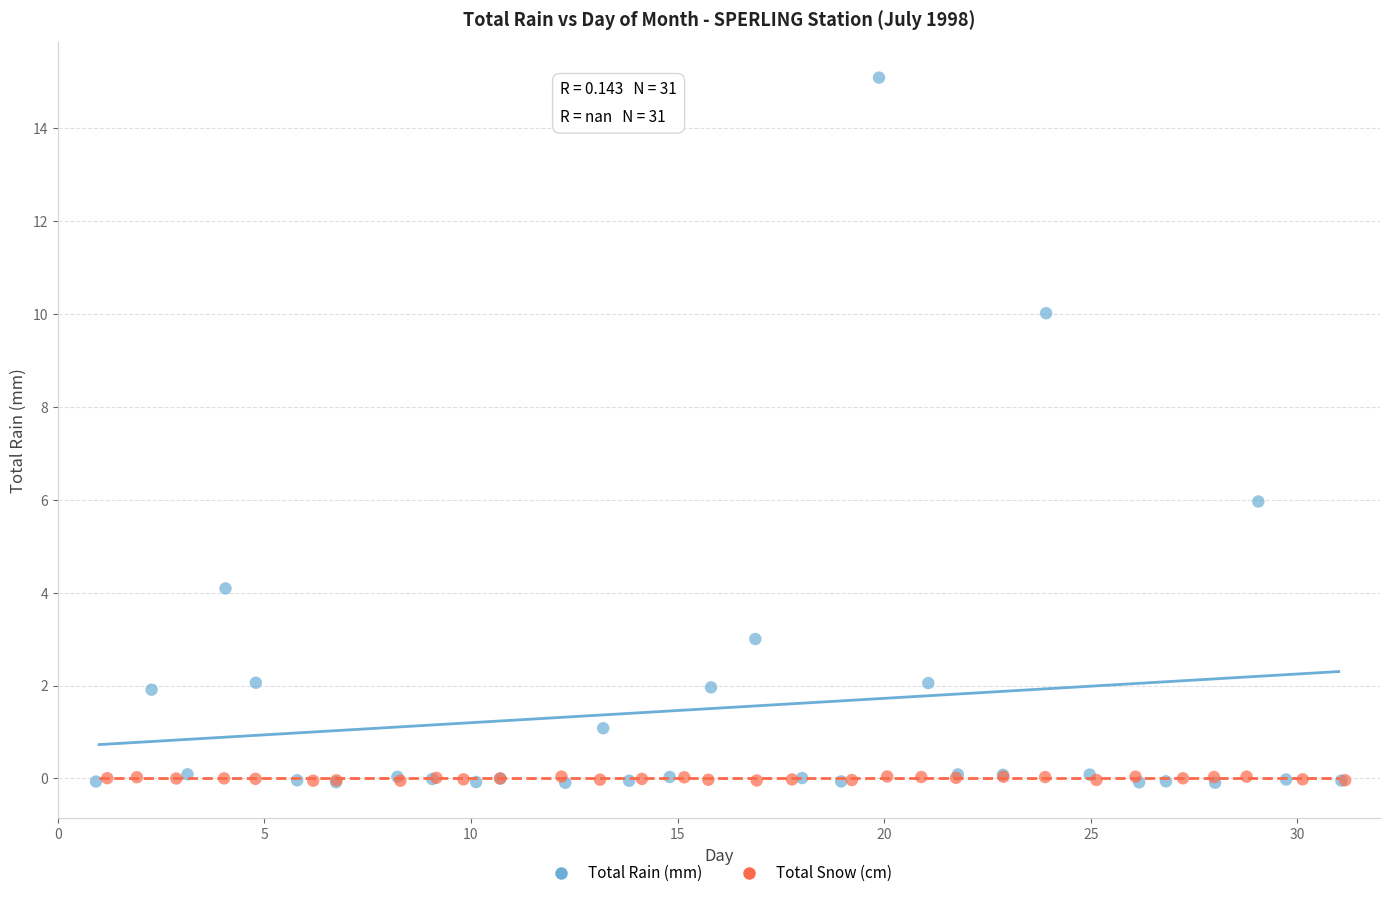

Which series has the widest spread of Y values?

Total Rain (mm)